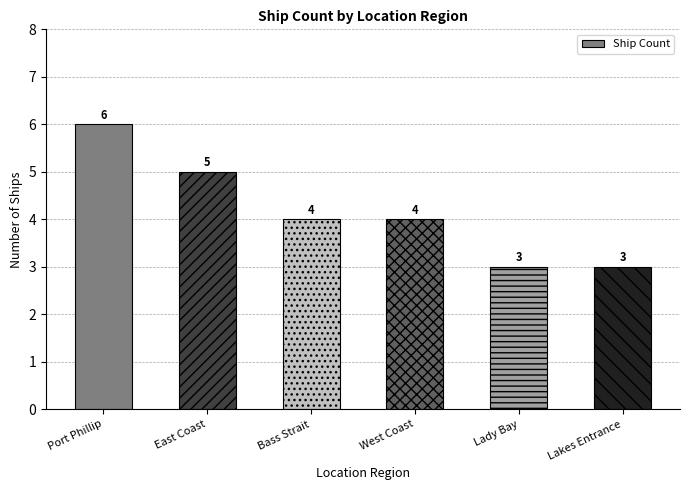

The chart shows a value of 1 at Lakes Entrance. True or false?

False